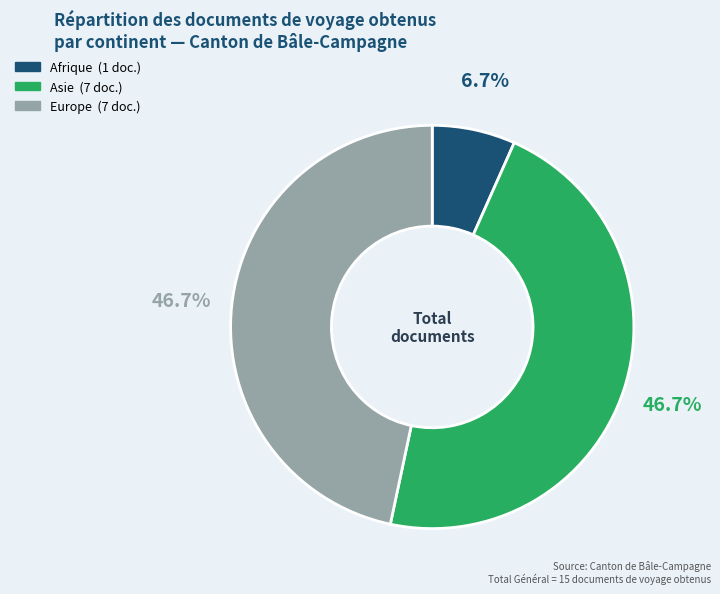

Is there any slice that represents more than half of the pie?

No